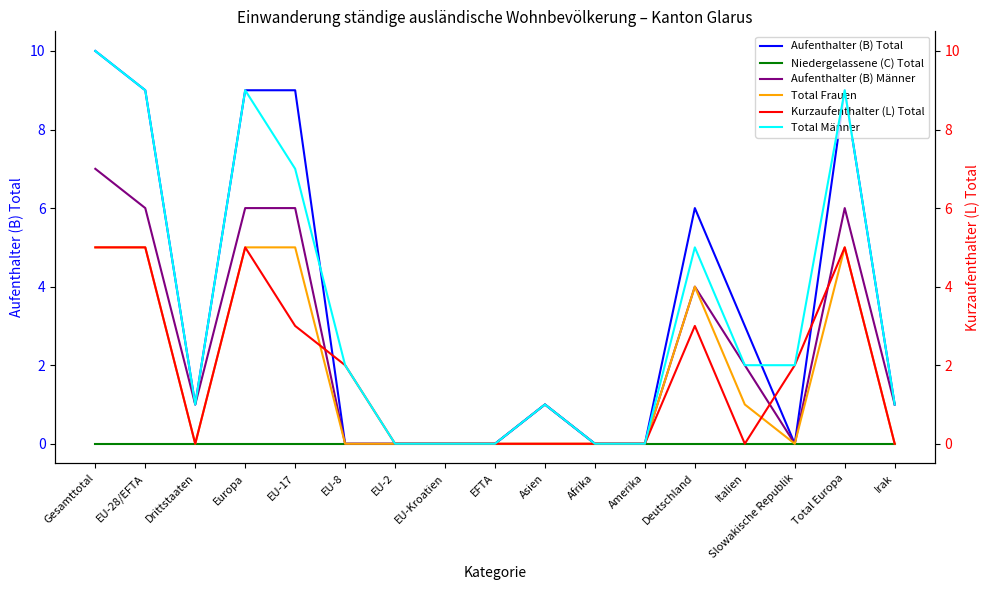

What position from the left is Europa?

4